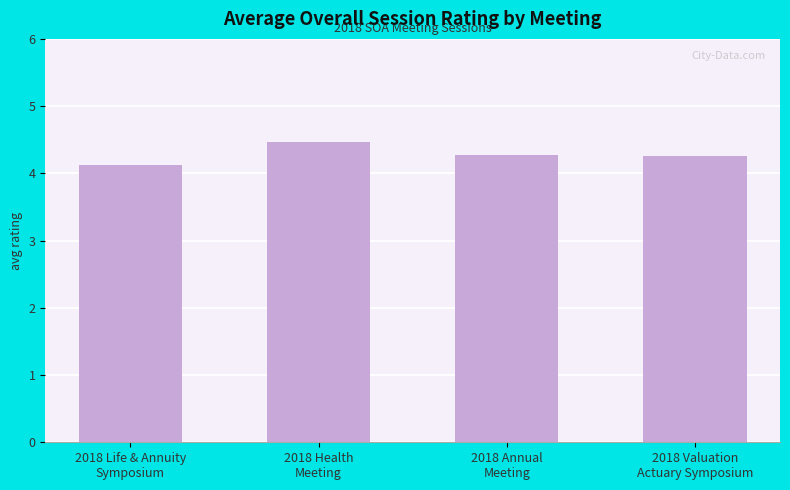

What is the value of the 1st bar from the left?

4.1